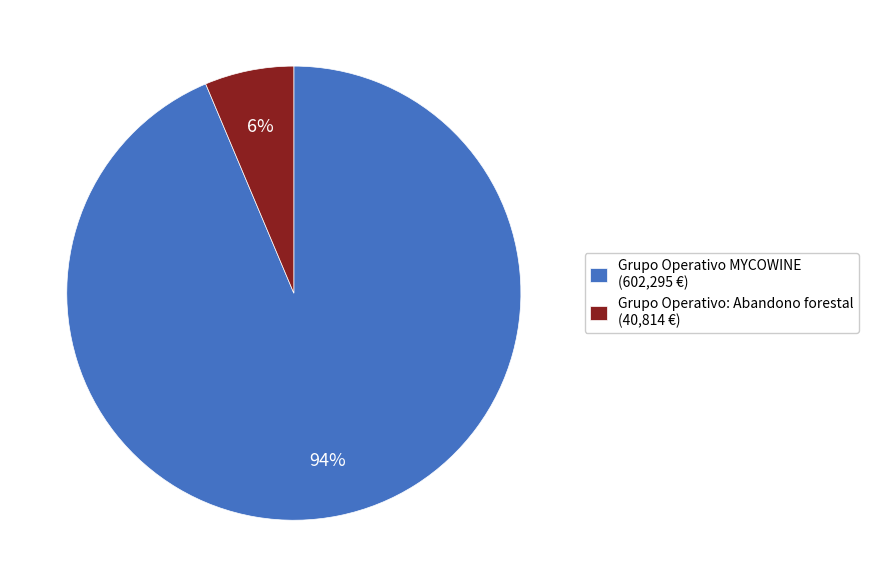

To the nearest percent, what is the combined percentage of Grupo Operativo MYCOWINE and Grupo Operativo: Abandono forestal?

100%